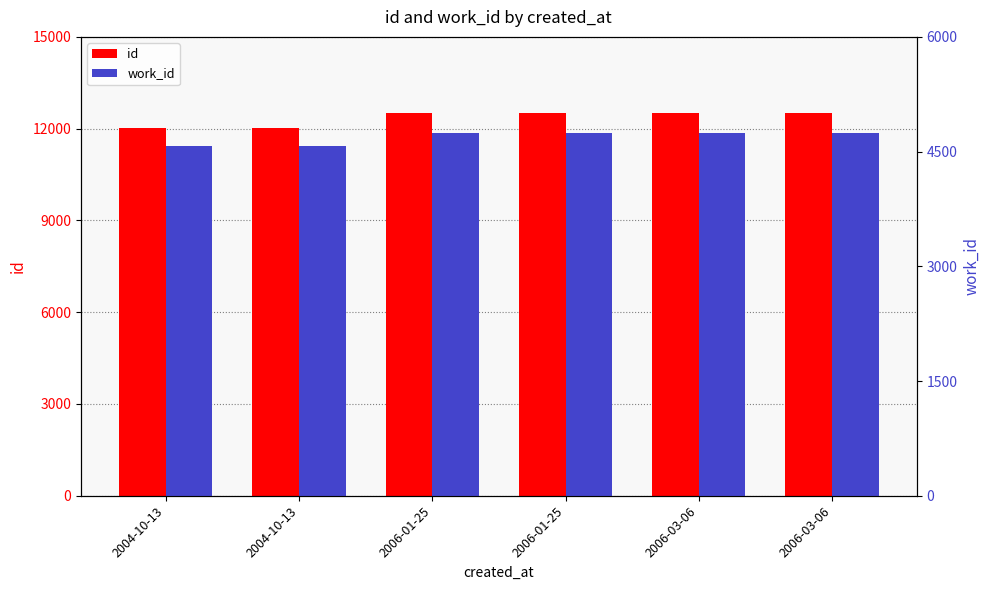

Where does the id series first go above 12520?

2006-03-06